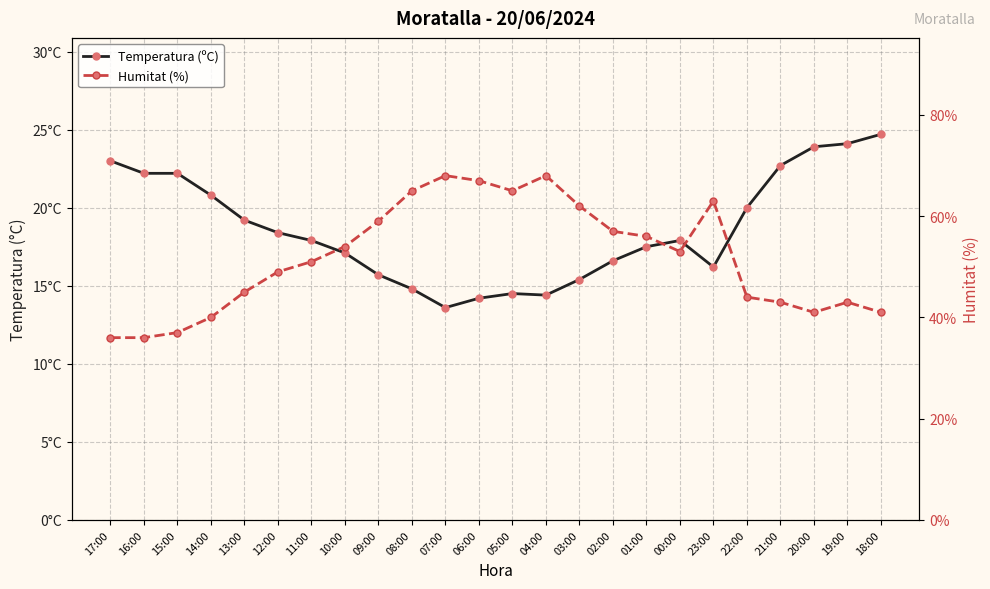

List the series in order of their overall mean, highest first.

Humitat (%), Temperatura (ºC)